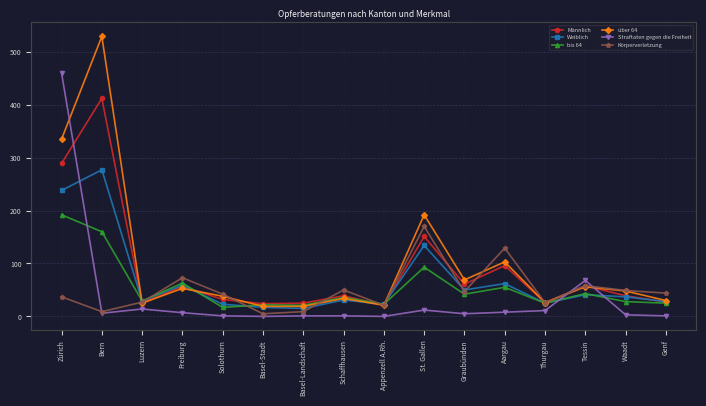

What is the total value across all series at Appenzell A.Rh.?

109